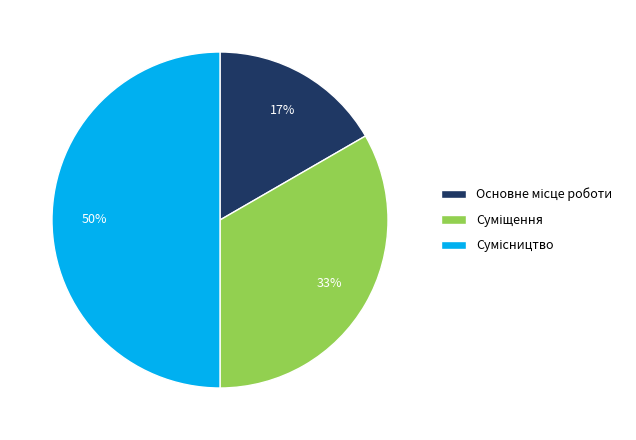

To the nearest percent, what is the average slice percentage?

33%